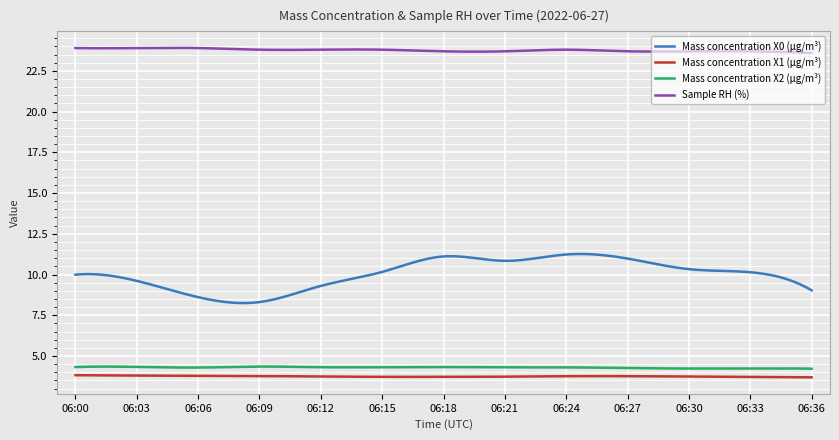

What is the difference between the second highest and minimum values in the Mass concentration X2 (μg/m³) series?

0.1